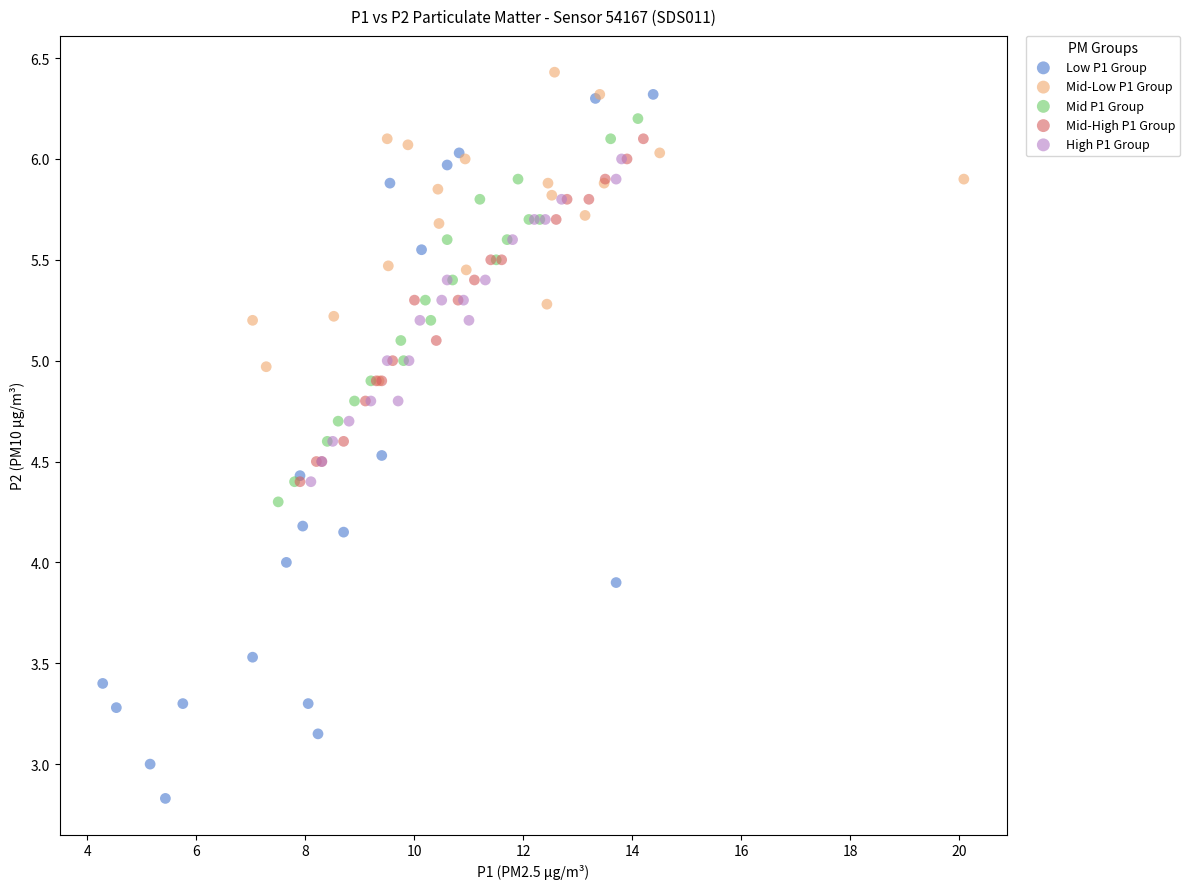

What are all the series names shown in the legend?

Low P1 Group, Mid-Low P1 Group, Mid P1 Group, Mid-High P1 Group, High P1 Group